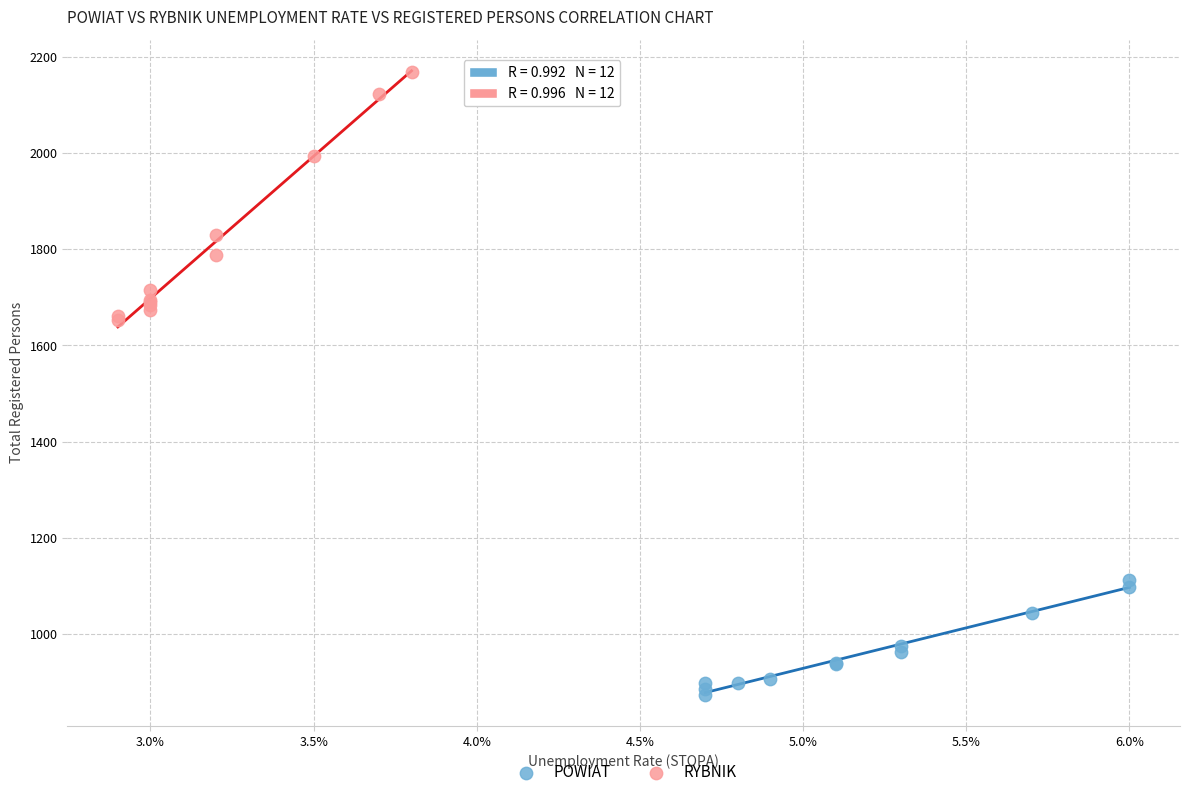

Which series reaches the minimum Y coordinate?

POWIAT